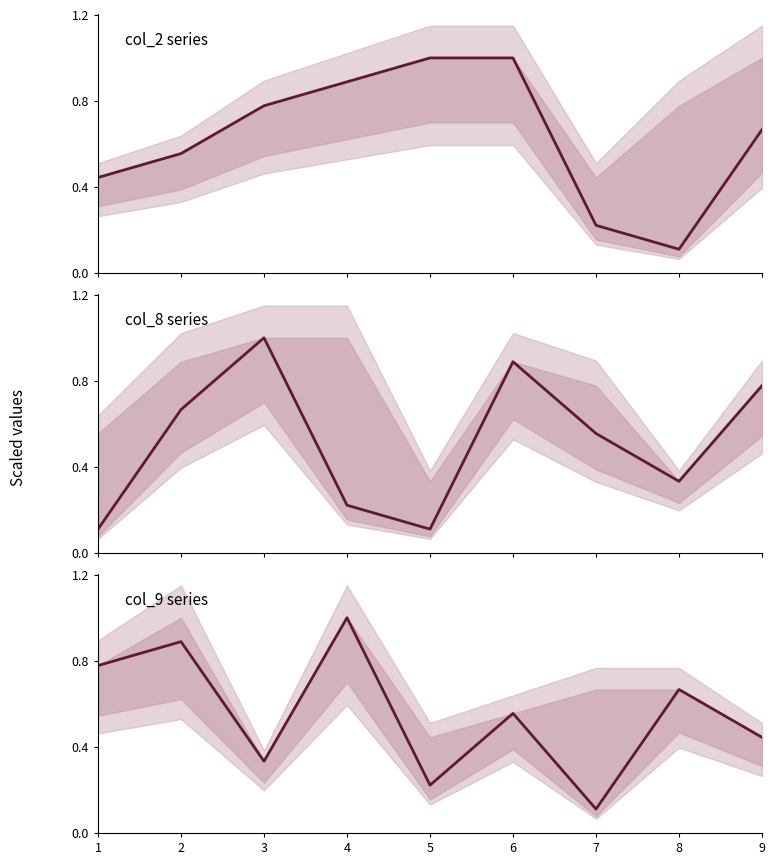

How many lines are shown in the chart?

3